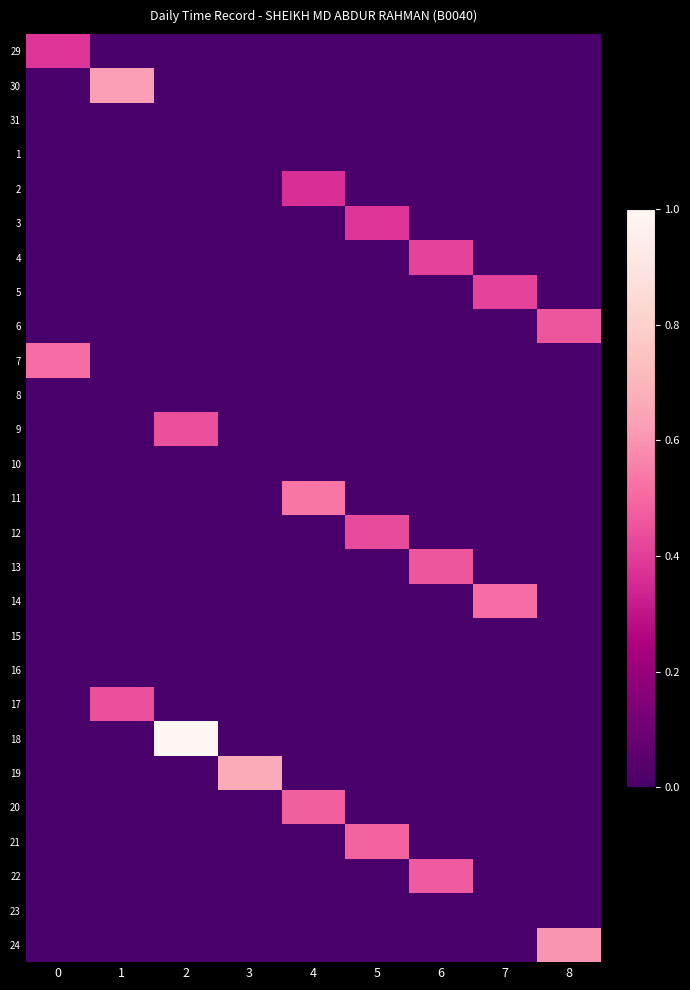

Reading left to right, extract all data points from this chart.

29: 0=0.4	1=0.0	2=0.0	3=0.0	4=0.0	5=0.0	6=0.0	7=0.0	8=0.0
30: 0=0.0	1=0.6	2=0.0	3=0.0	4=0.0	5=0.0	6=0.0	7=0.0	8=0.0
31: 0=0.0	1=0.0	2=0.0	3=0.0	4=0.0	5=0.0	6=0.0	7=0.0	8=0.0
1: 0=0.0	1=0.0	2=0.0	3=0.0	4=0.0	5=0.0	6=0.0	7=0.0	8=0.0
2: 0=0.0	1=0.0	2=0.0	3=0.0	4=0.4	5=0.0	6=0.0	7=0.0	8=0.0
3: 0=0.0	1=0.0	2=0.0	3=0.0	4=0.0	5=0.4	6=0.0	7=0.0	8=0.0
4: 0=0.0	1=0.0	2=0.0	3=0.0	4=0.0	5=0.0	6=0.4	7=0.0	8=0.0
5: 0=0.0	1=0.0	2=0.0	3=0.0	4=0.0	5=0.0	6=0.0	7=0.4	8=0.0
6: 0=0.0	1=0.0	2=0.0	3=0.0	4=0.0	5=0.0	6=0.0	7=0.0	8=0.5
7: 0=0.5	1=0.0	2=0.0	3=0.0	4=0.0	5=0.0	6=0.0	7=0.0	8=0.0
8: 0=0.0	1=0.0	2=0.0	3=0.0	4=0.0	5=0.0	6=0.0	7=0.0	8=0.0
9: 0=0.0	1=0.0	2=0.4	3=0.0	4=0.0	5=0.0	6=0.0	7=0.0	8=0.0
10: 0=0.0	1=0.0	2=0.0	3=0.0	4=0.0	5=0.0	6=0.0	7=0.0	8=0.0
11: 0=0.0	1=0.0	2=0.0	3=0.0	4=0.5	5=0.0	6=0.0	7=0.0	8=0.0
12: 0=0.0	1=0.0	2=0.0	3=0.0	4=0.0	5=0.4	6=0.0	7=0.0	8=0.0
13: 0=0.0	1=0.0	2=0.0	3=0.0	4=0.0	5=0.0	6=0.5	7=0.0	8=0.0
14: 0=0.0	1=0.0	2=0.0	3=0.0	4=0.0	5=0.0	6=0.0	7=0.5	8=0.0
15: 0=0.0	1=0.0	2=0.0	3=0.0	4=0.0	5=0.0	6=0.0	7=0.0	8=0.0
16: 0=0.0	1=0.0	2=0.0	3=0.0	4=0.0	5=0.0	6=0.0	7=0.0	8=0.0
17: 0=0.0	1=0.4	2=0.0	3=0.0	4=0.0	5=0.0	6=0.0	7=0.0	8=0.0
18: 0=0.0	1=0.0	2=1.0	3=0.0	4=0.0	5=0.0	6=0.0	7=0.0	8=0.0
19: 0=0.0	1=0.0	2=0.0	3=0.7	4=0.0	5=0.0	6=0.0	7=0.0	8=0.0
20: 0=0.0	1=0.0	2=0.0	3=0.0	4=0.5	5=0.0	6=0.0	7=0.0	8=0.0
21: 0=0.0	1=0.0	2=0.0	3=0.0	4=0.0	5=0.5	6=0.0	7=0.0	8=0.0
22: 0=0.0	1=0.0	2=0.0	3=0.0	4=0.0	5=0.0	6=0.5	7=0.0	8=0.0
23: 0=0.0	1=0.0	2=0.0	3=0.0	4=0.0	5=0.0	6=0.0	7=0.0	8=0.0
24: 0=0.0	1=0.0	2=0.0	3=0.0	4=0.0	5=0.0	6=0.0	7=0.0	8=0.6